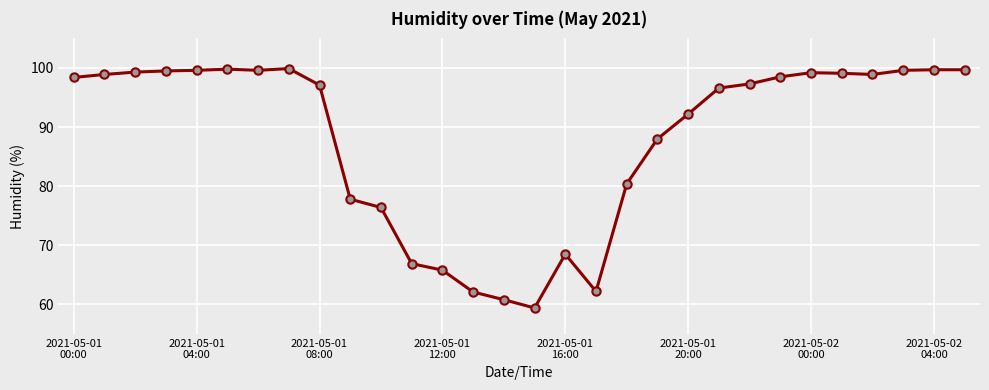

What is the minimum value shown in the chart?

59.4